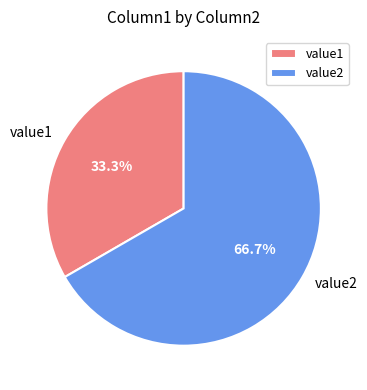

To the nearest percent, what is the average slice percentage?

50%